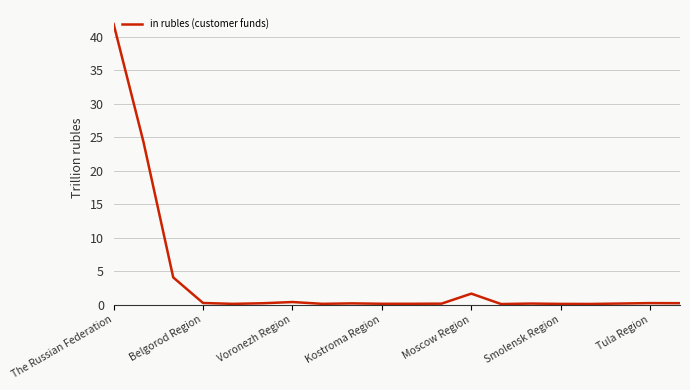

What is the maximum value shown in the chart?

41.9